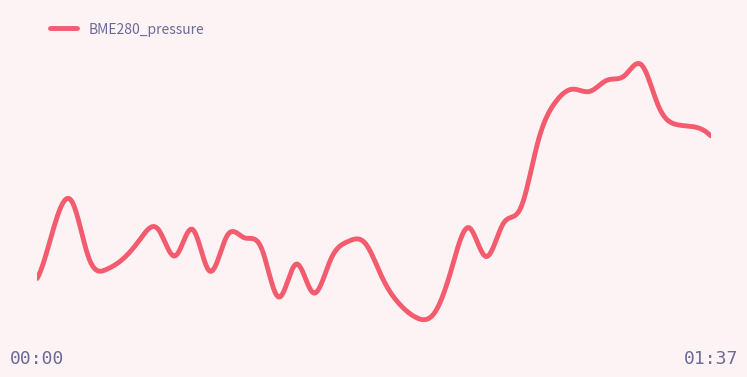

Does the chart display data point markers on the line(s)?

No